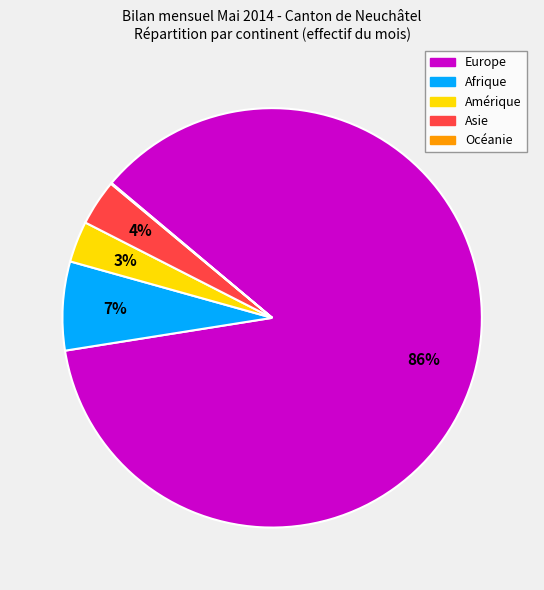

To the nearest percent, what is the difference between the largest and smallest slice percentages?

86%